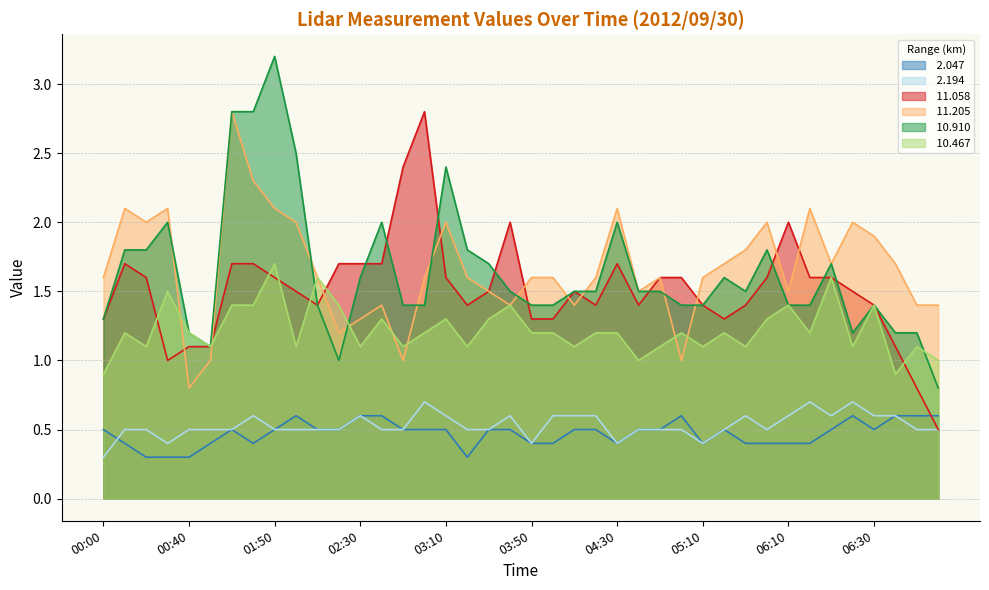

Which category has the lowest value in the  11.205 series?

00:40